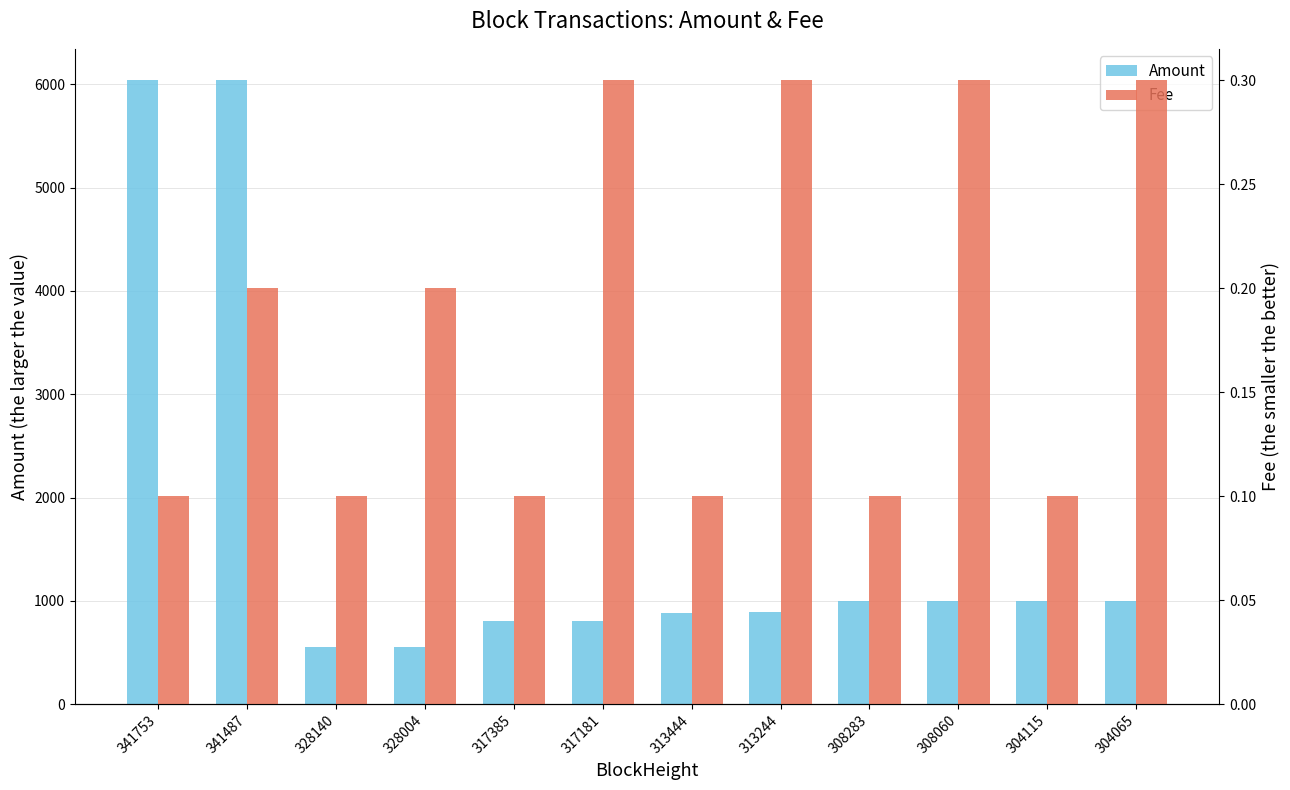

Reading left to right, what are all the values shown in this chart?

Amount: 341753=6042.7	341487=6042.8	328140=553.9	328004=554.0	317385=807.1	317181=807.2	313444=886.4	313244=886.5	308283=999.4	308060=999.5	304115=998.1	304065=999.2
Fee: 341753=0.1	341487=0.2	328140=0.1	328004=0.2	317385=0.1	317181=0.3	313444=0.1	313244=0.3	308283=0.1	308060=0.3	304115=0.1	304065=0.3